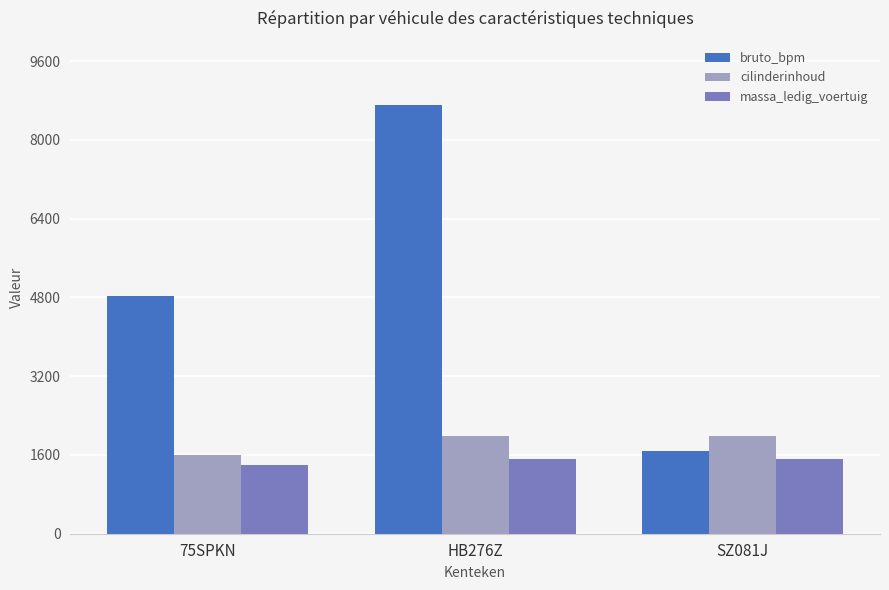

What is the sum of all cilinderinhoud values?

5588